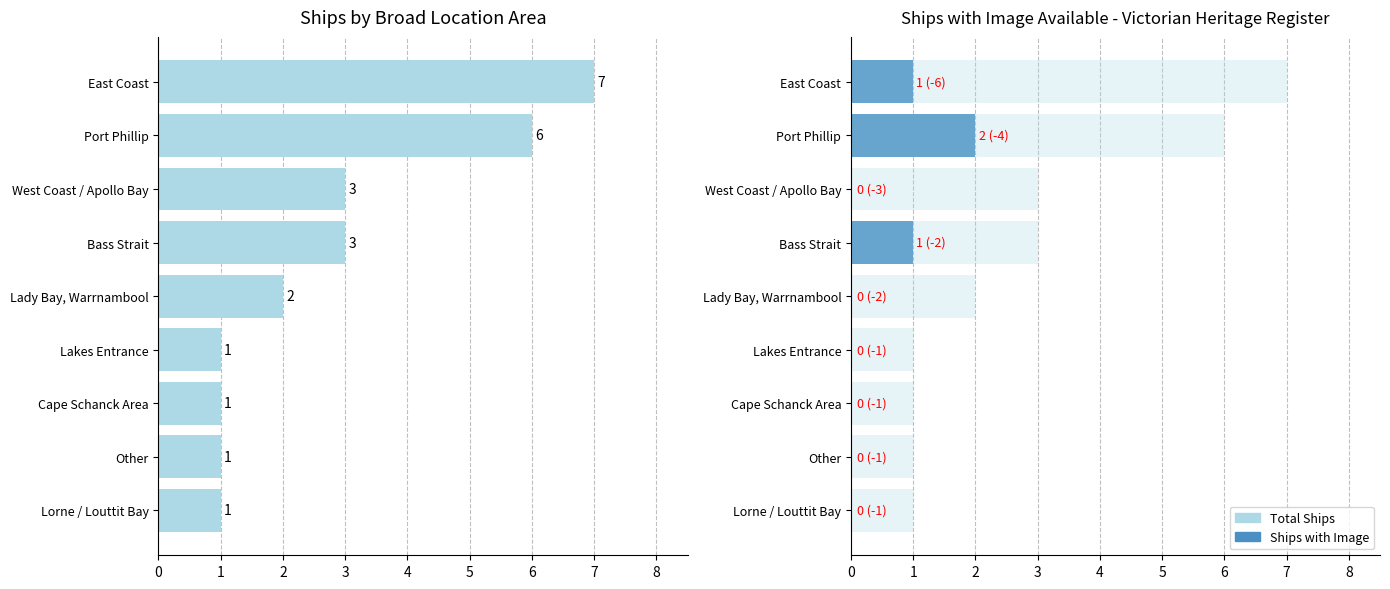

Is the value of Total Ships at Lady Bay, Warrnambool greater than the value of Ships with Image at Other?

Yes